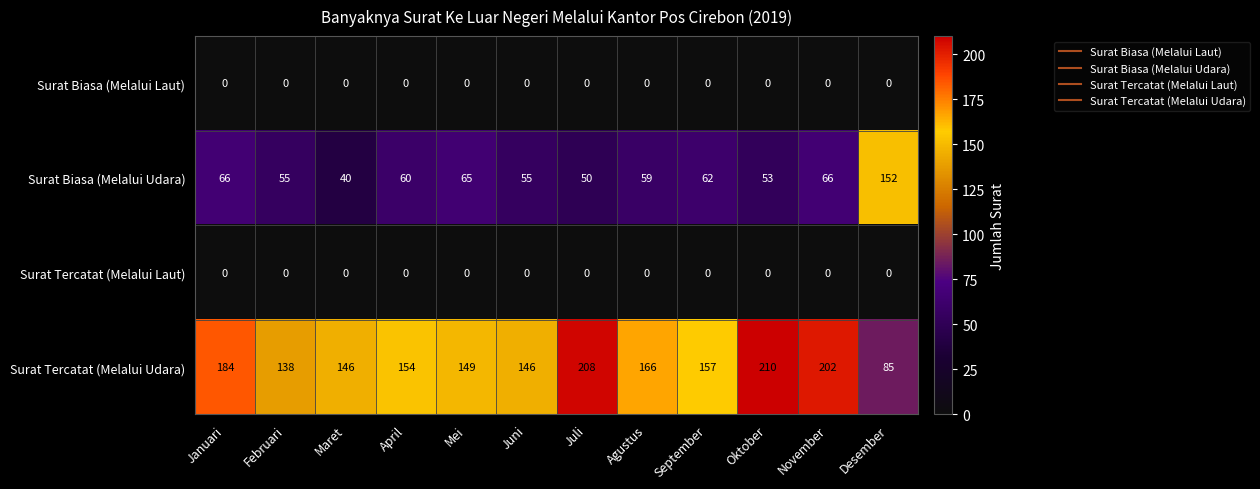

What is the maximum value for Surat Biasa (Melalui Udara)?

152